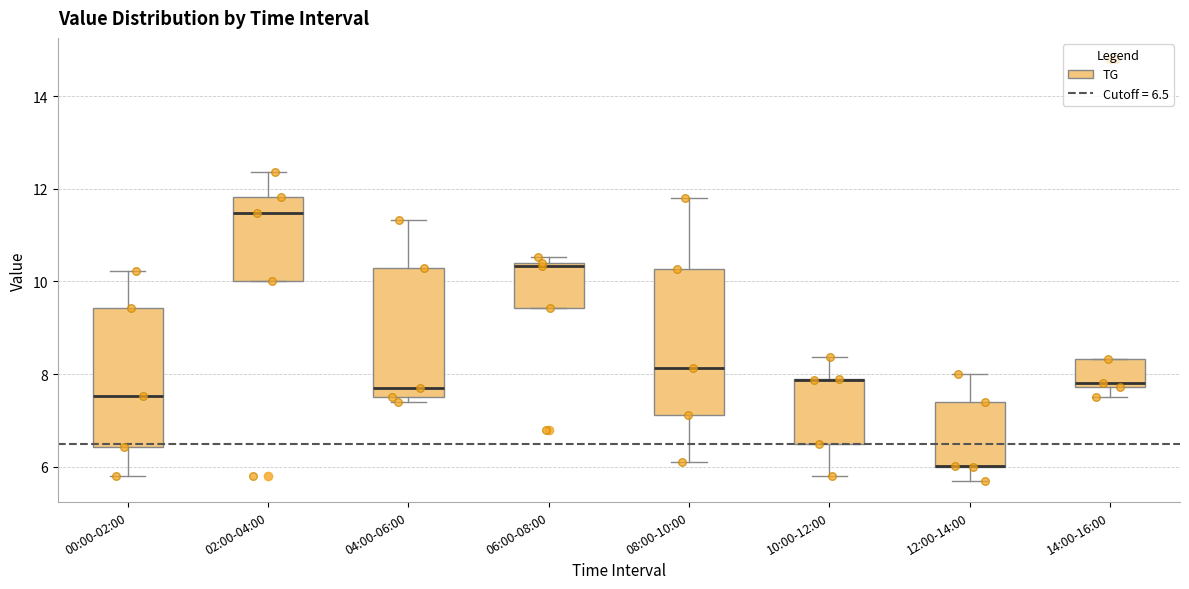

Reading left to right, read every box against the y-axis: the position of its median line, the range the box covers, and the ends of its whiskers. The values are not printed on the chart, so give them approximately, as read against the axis.

00:00-02:00: median 7.6, box 6.4 to 9.4, whiskers 5.8 to 10.2
02:00-04:00: median 11.4, box 10.0 to 11.8, whiskers 10.0 to 12.4
04:00-06:00: median 7.8, box 7.6 to 10.4, whiskers 7.4 to 11.4
06:00-08:00: median 10.4 (just below the box's upper edge), box 9.4 to 10.4, whiskers 9.4 to 10.6
08:00-10:00: median 8.2, box 7.2 to 10.2, whiskers 6.2 to 11.8
10:00-12:00: median 7.8 (drawn on the box's upper edge), box 6.6 to 8.0, whiskers 5.8 to 8.4
12:00-14:00: median 6.0 (drawn on the box's lower edge), box 6.0 to 7.4, whiskers 5.8 to 8.0
14:00-16:00: median 7.8 (just above the box's lower edge), box 7.8 to 8.4, whiskers 7.6 to 8.4